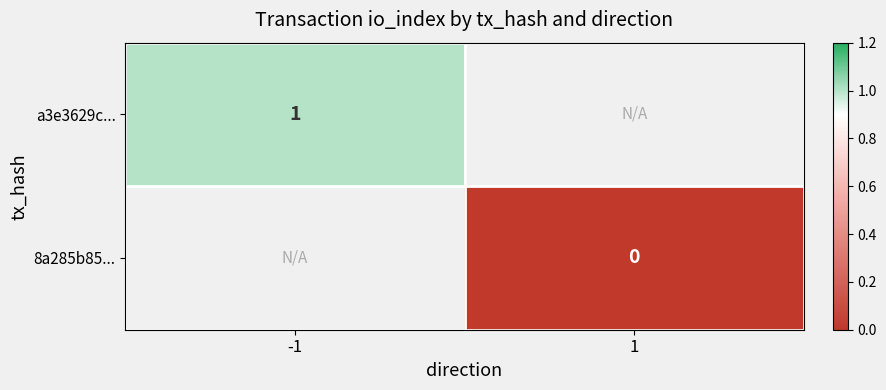

The value of a3e3629c... at -1 is 1. True or false?

True